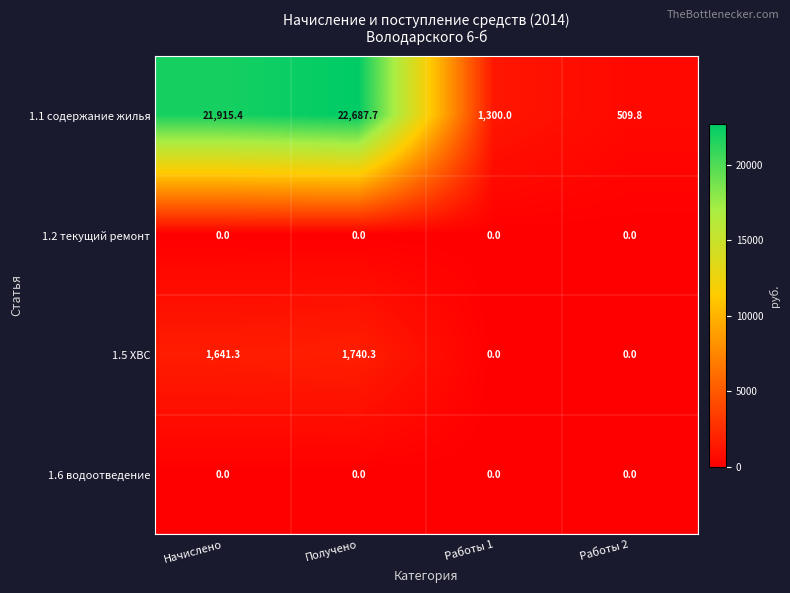

What is the total value across all series at Работы 1?

1300.0